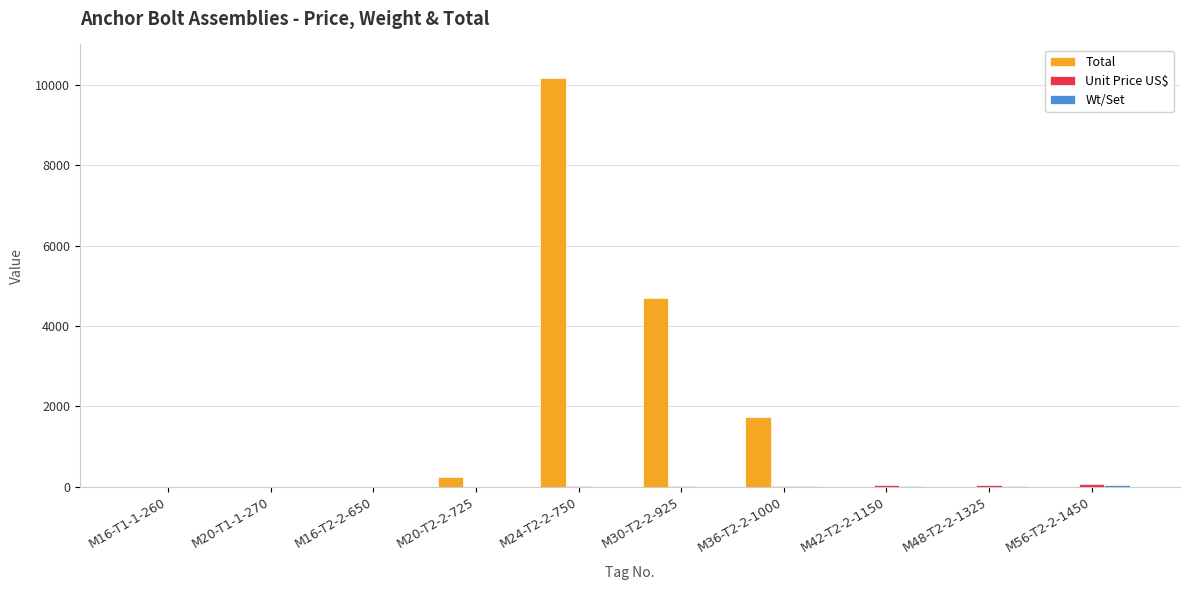

Are the bars grouped side by side (vs. stacked)?

Yes